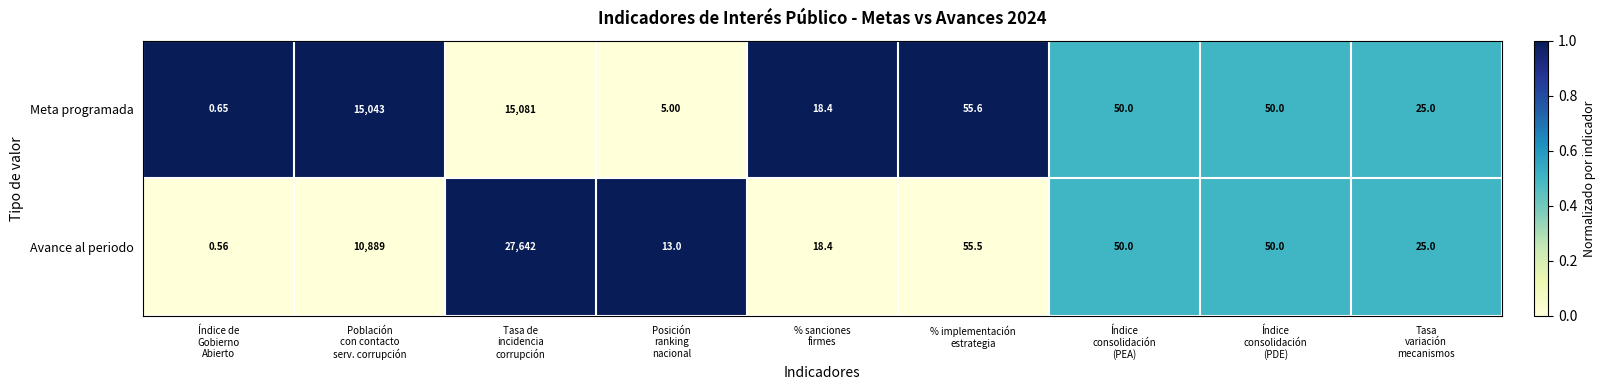

How many data points does each series have?

9